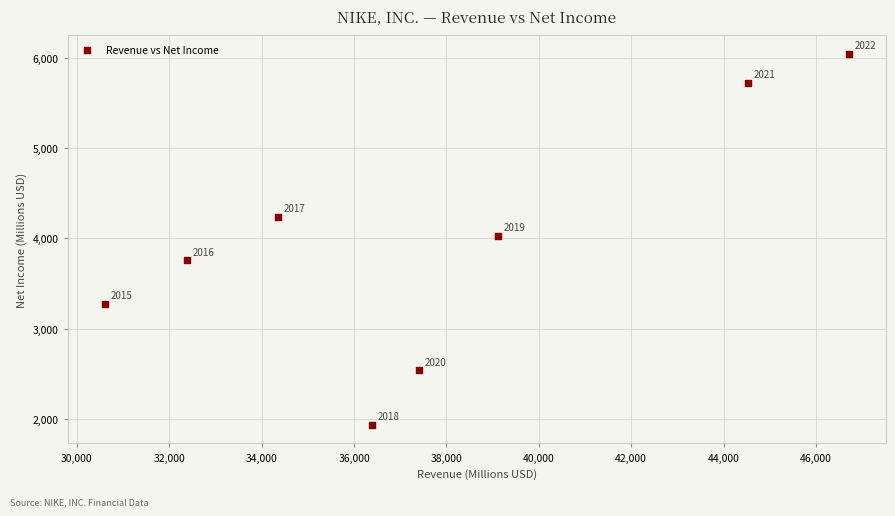

What is the average Y value?

3943